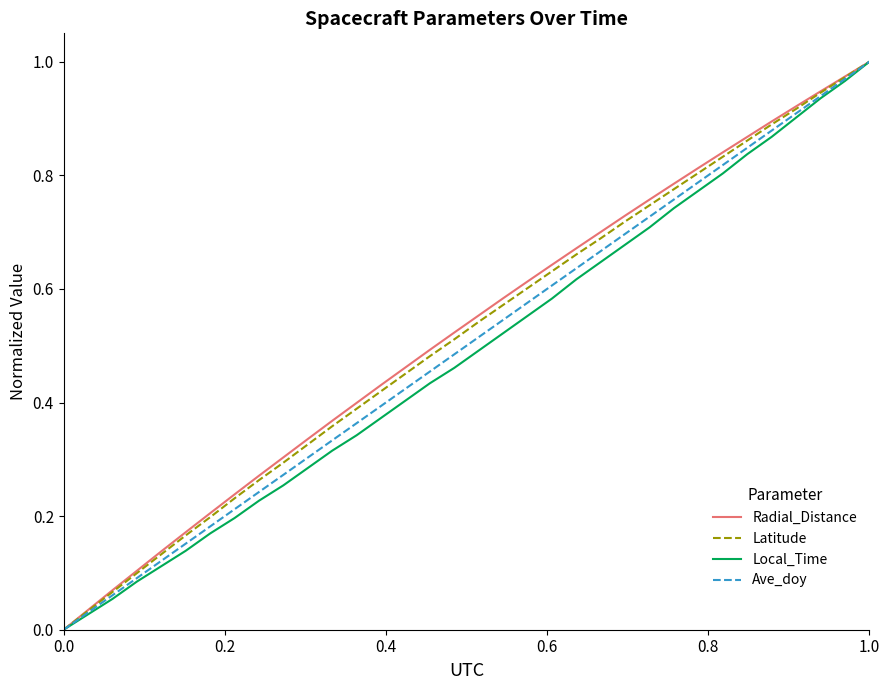

How many lines are shown in the chart?

4